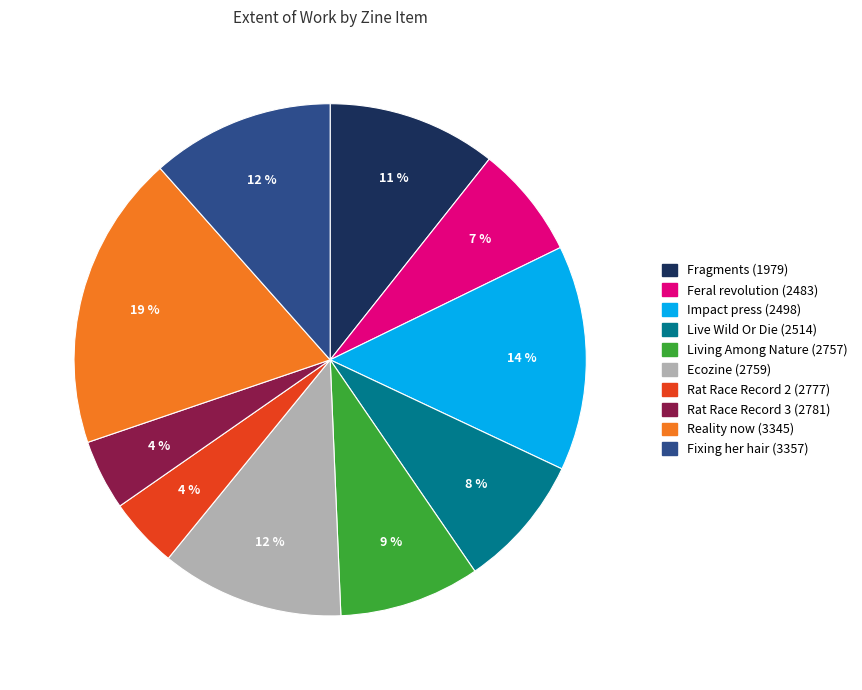

How many slices are in this pie chart?

10